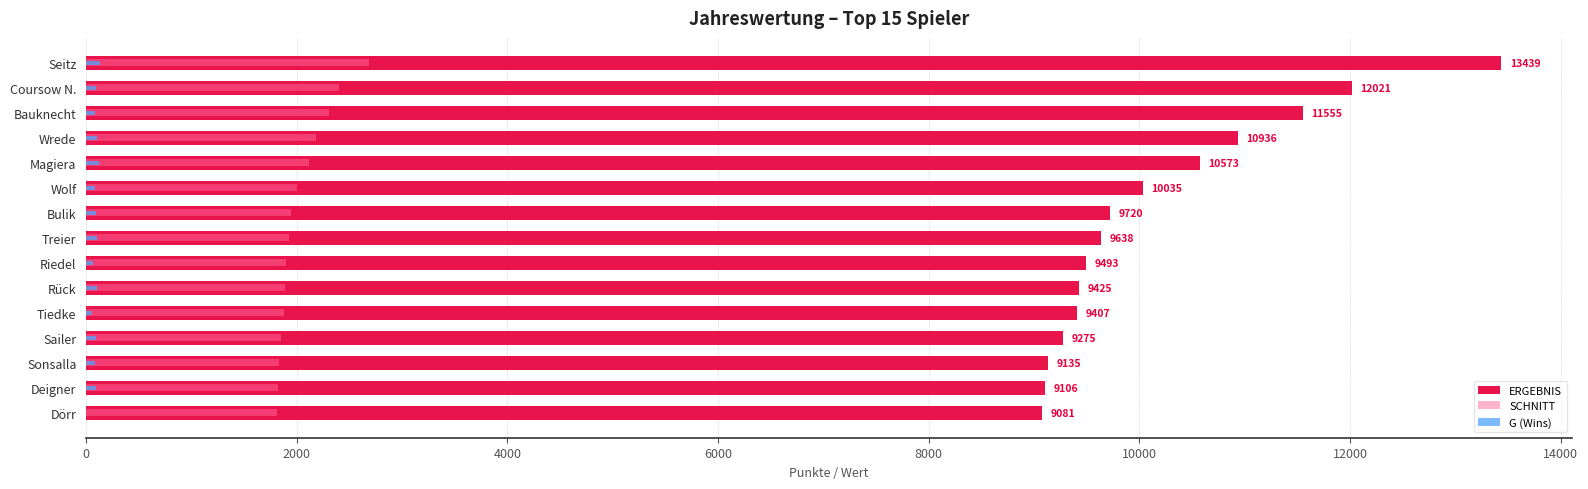

Read the SCHNITT value at Wolf, to the nearest 10.

2010